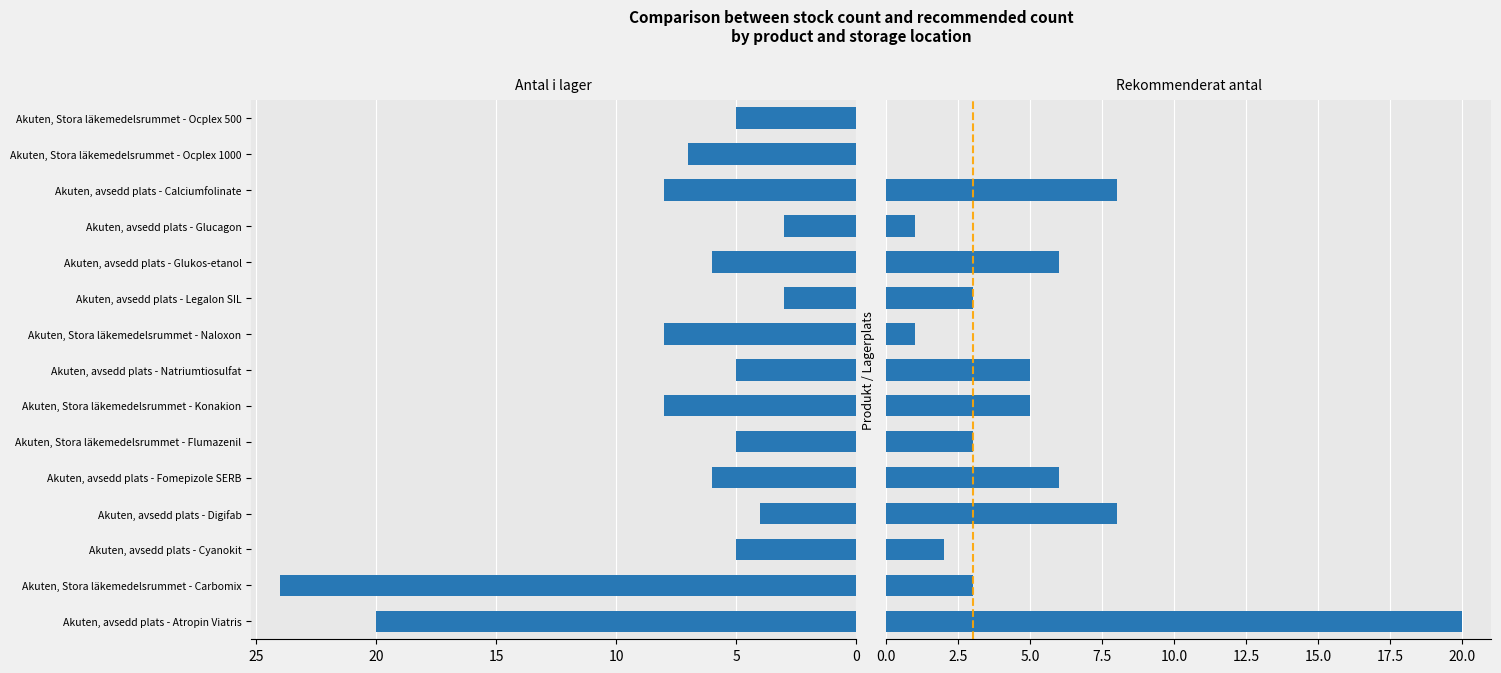

At how many categories does at least one series exceed 10?

2